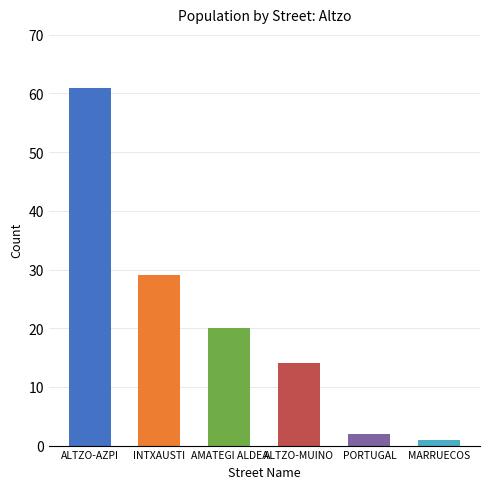

What is the label of the 5th bar from the right?

INTXAUSTI